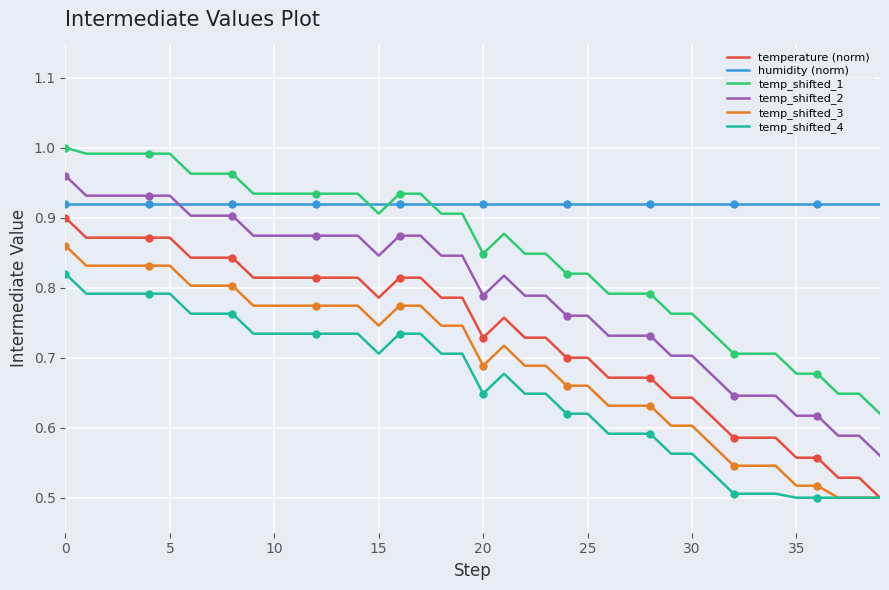

What is the spread (max minus min) of values at 17?

0.2